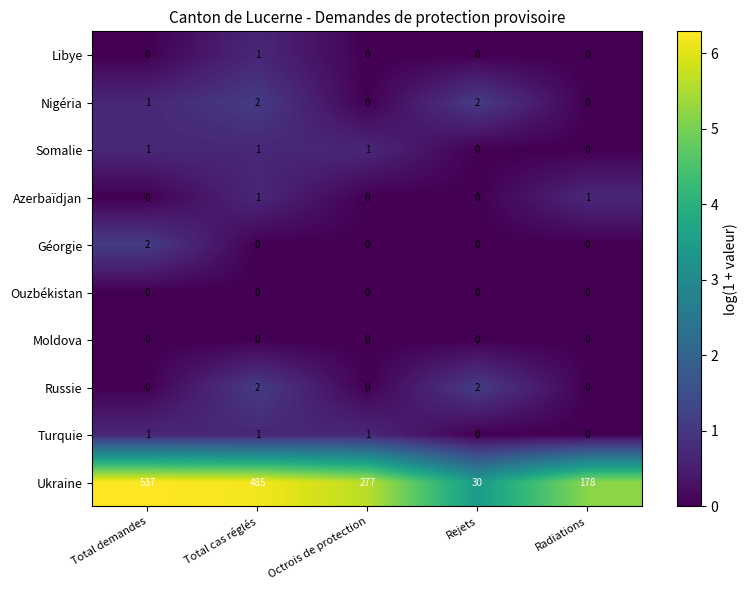

What is the difference between the Ukraine values at Radiations and Rejets?

148